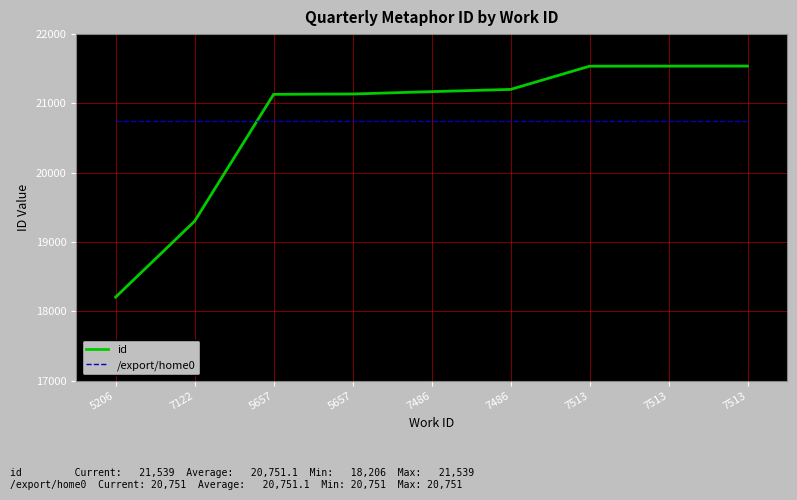

What is the value of the /export/home0 point at the 2nd from the left?

20751.1